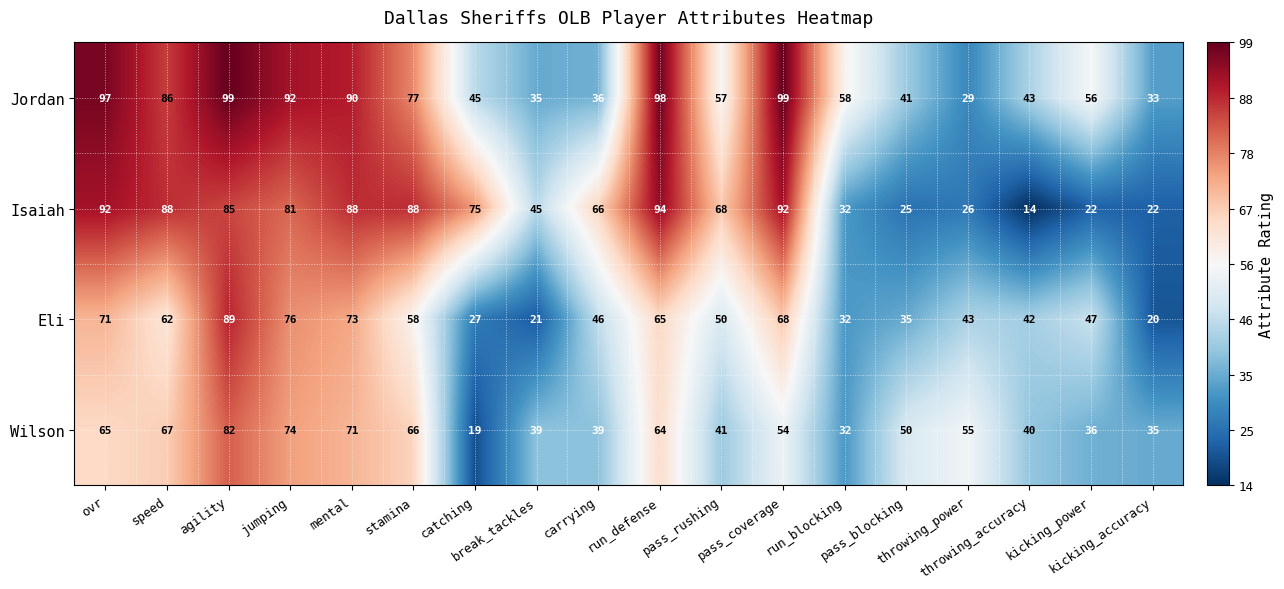

What is the maximum value for Jordan?

99